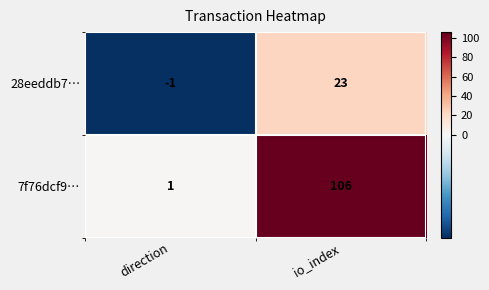

Reading left to right, extract all data points from this chart.

28eeddb7…: direction=-1	io_index=23
7f76dcf9…: direction=1	io_index=106